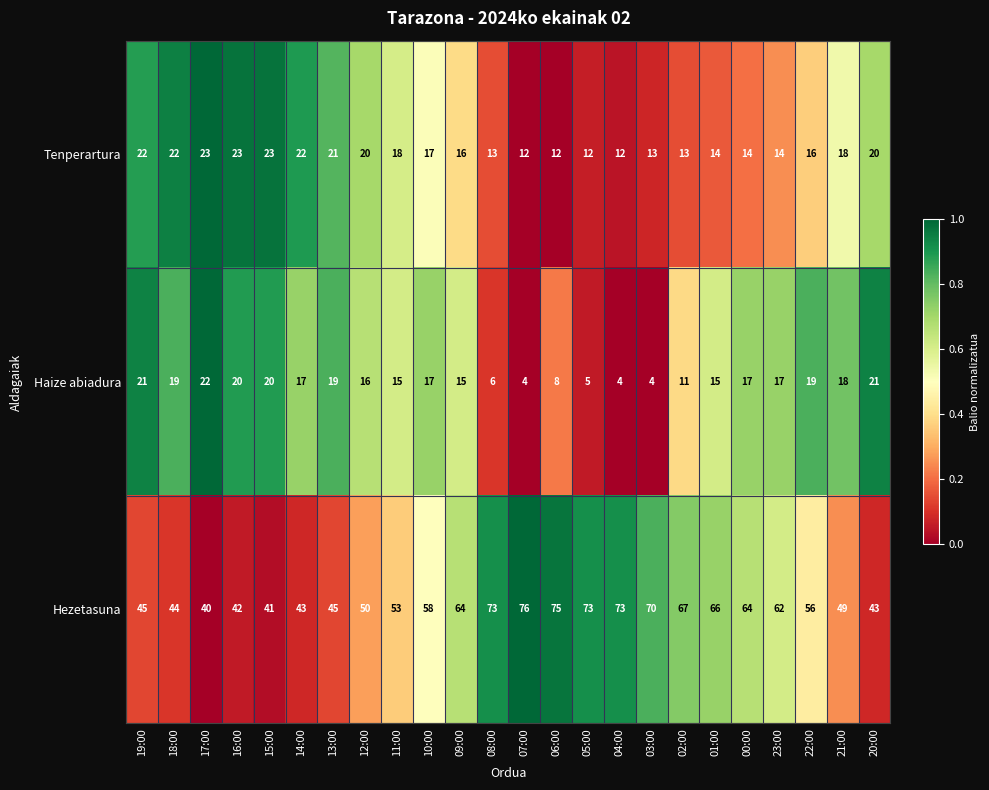

Is the value of Tenperartura at 23:00 greater than the value of Hezetasuna at 12:00?

No